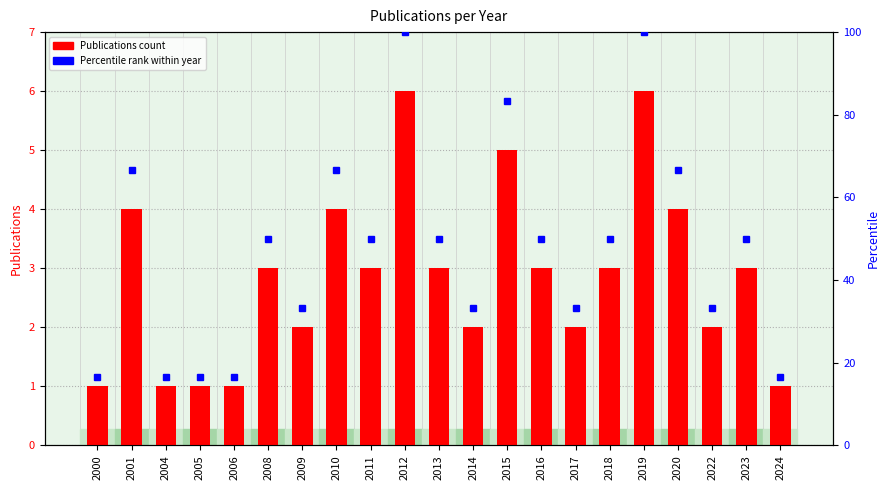

What is the sum of all values?

60